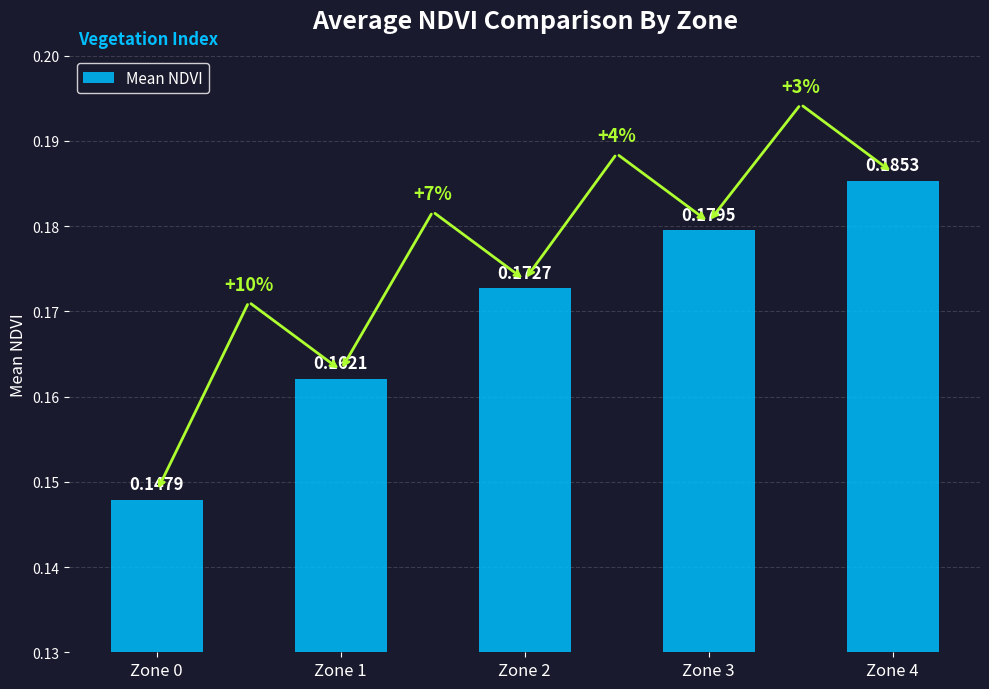

List the labels in order of value, largest first.

Zone 4, Zone 3, Zone 2, Zone 1, Zone 0